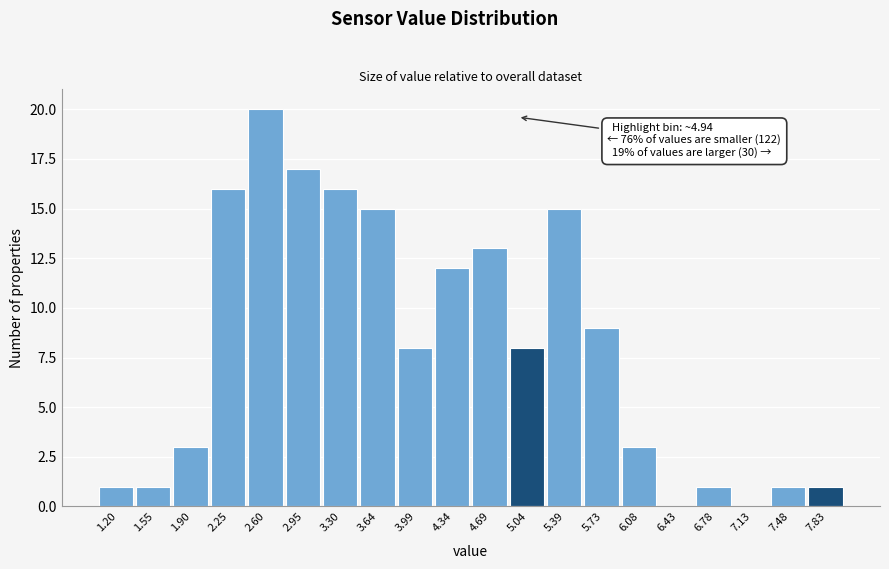

Over which range of the x-axis is the bar tallest?

2.40 to 2.75